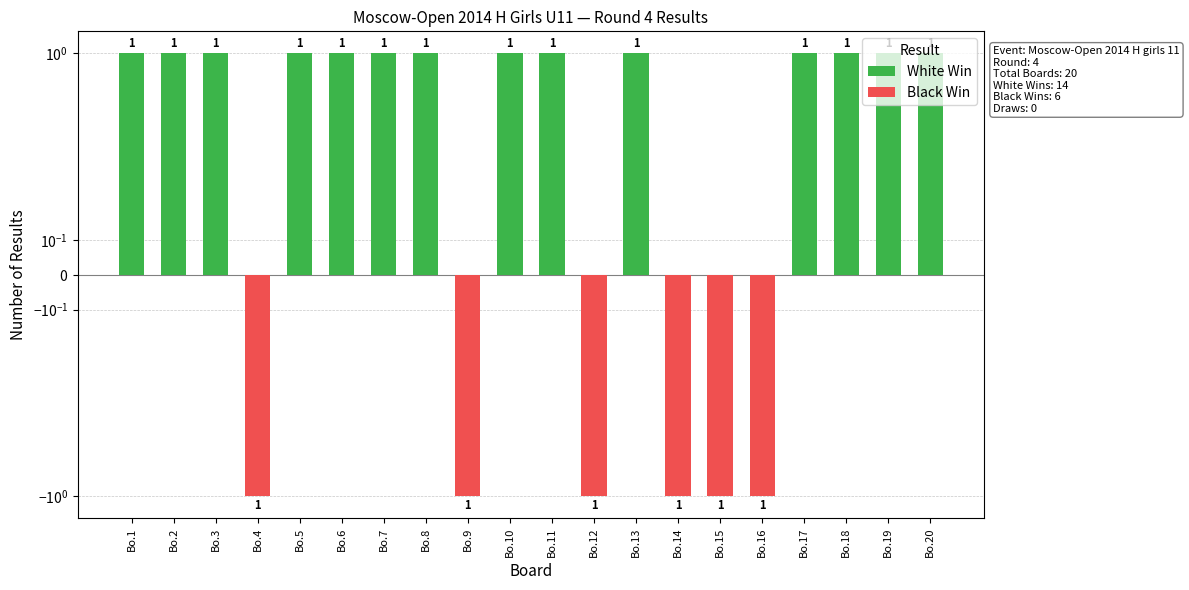

Which series has the largest range (max minus min)?

White Win